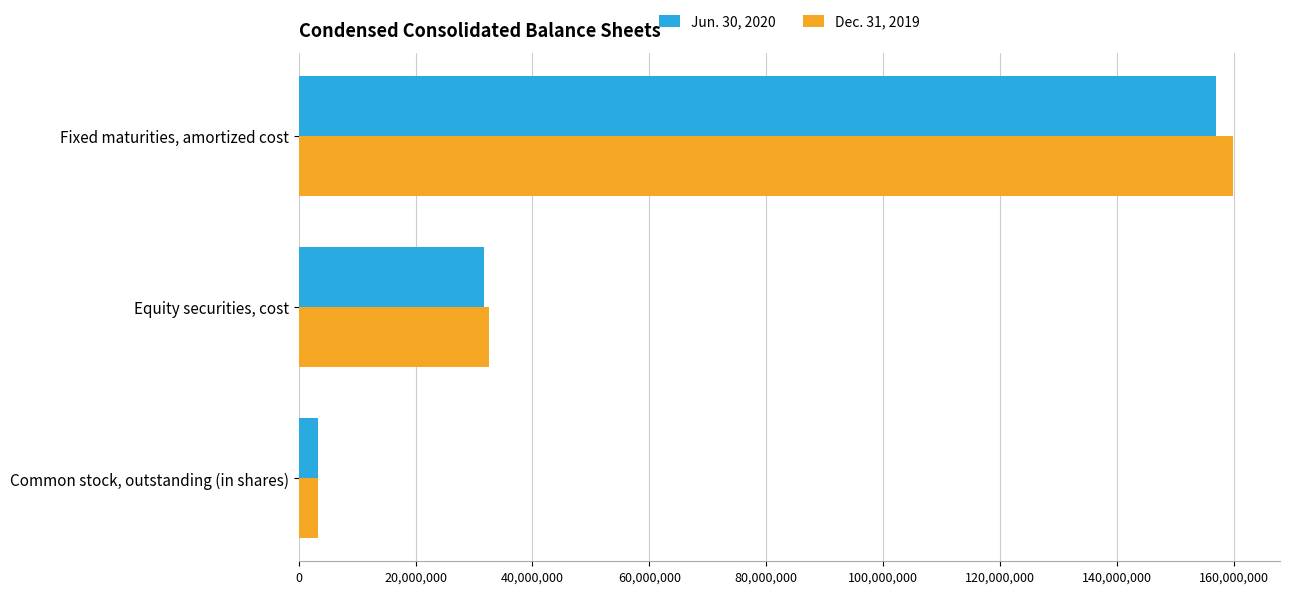

The value of Dec. 31, 2019 at Equity securities, cost is 7606162. True or false?

False